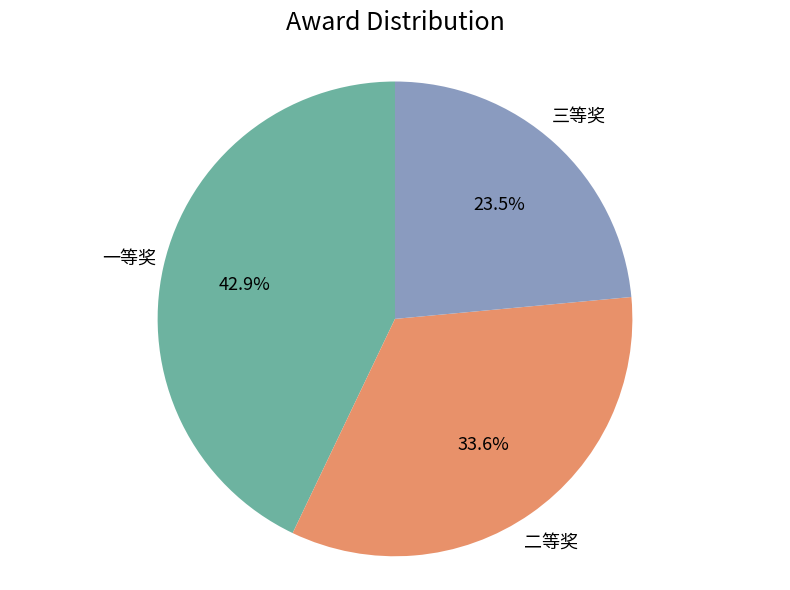

To the nearest percent, what is the difference between the 二等奖 and 一等奖 slice percentages?

9%